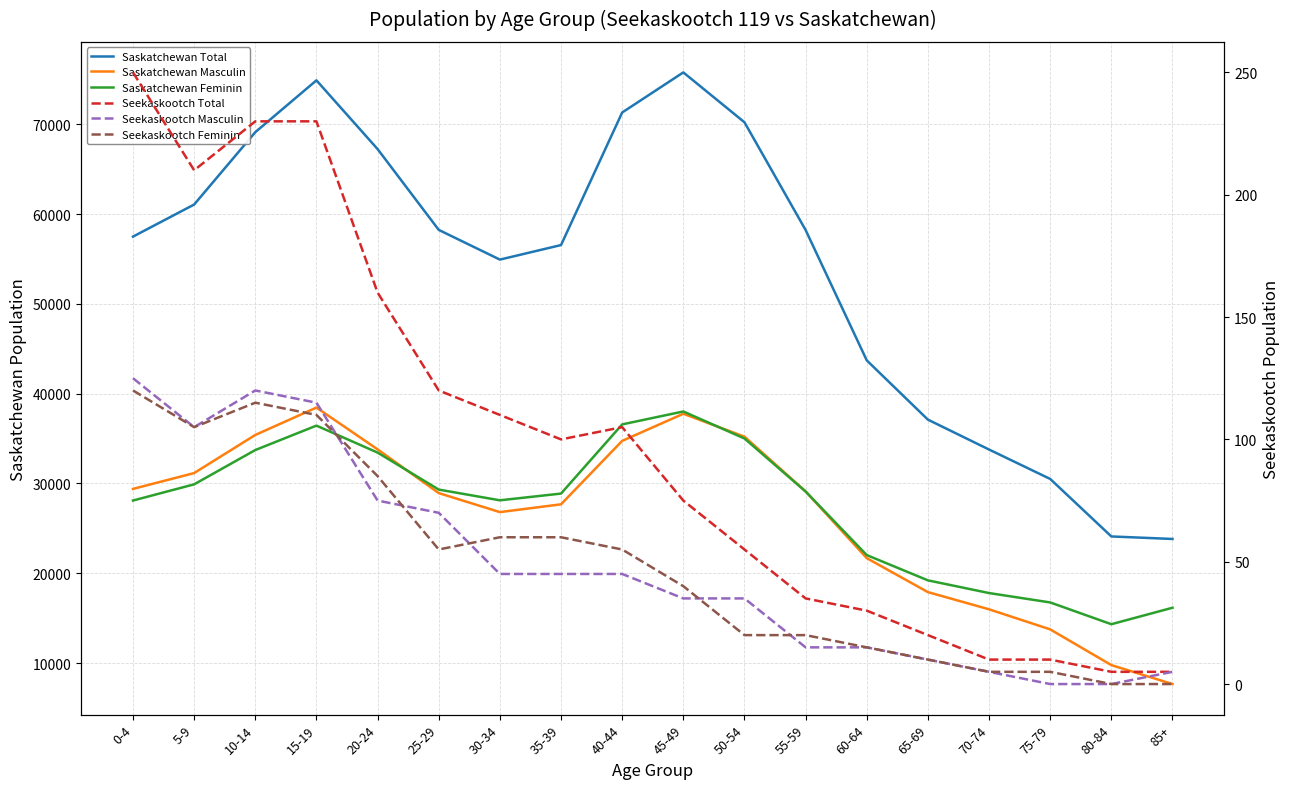

How many values in the Saskatchewan Feminin series exceed 29105?

8